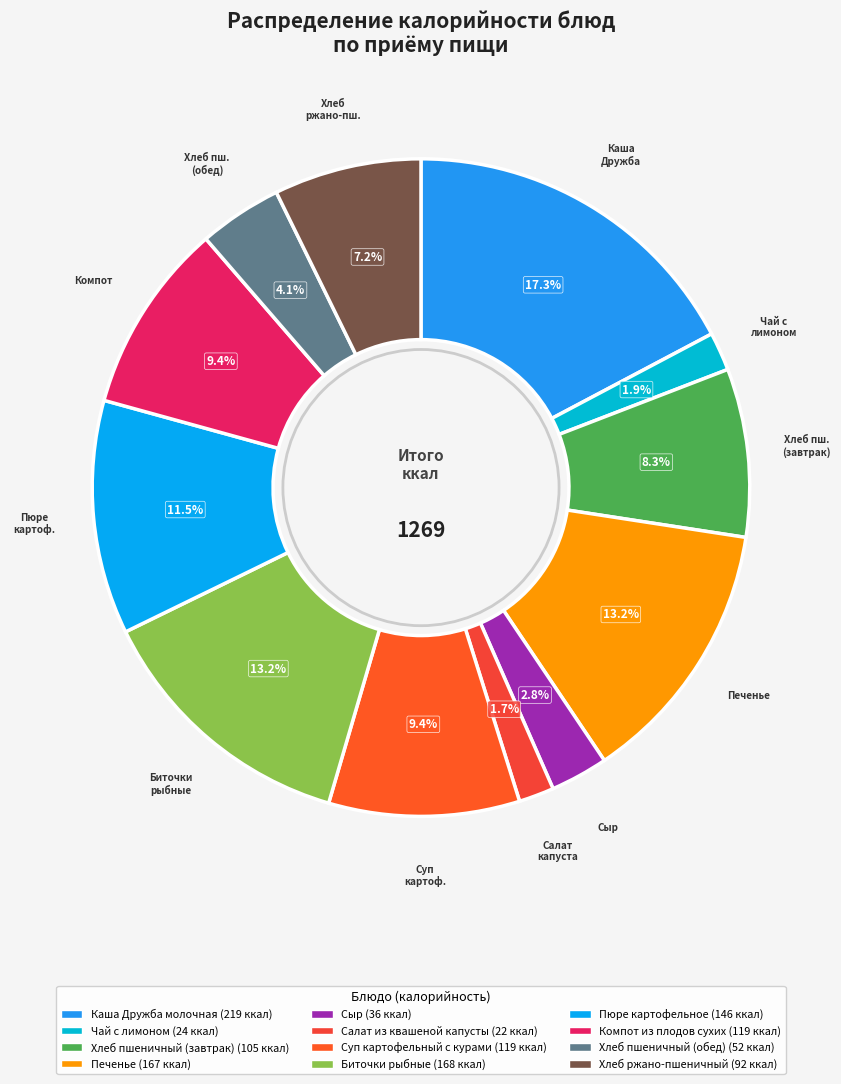

What is the largest slice in the pie chart?

Каша Дружба молочная